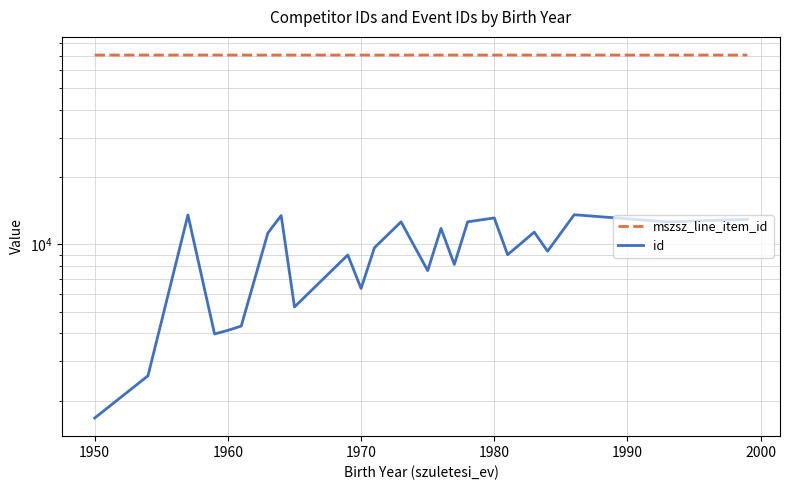

What is the greatest value displayed?

70336.3